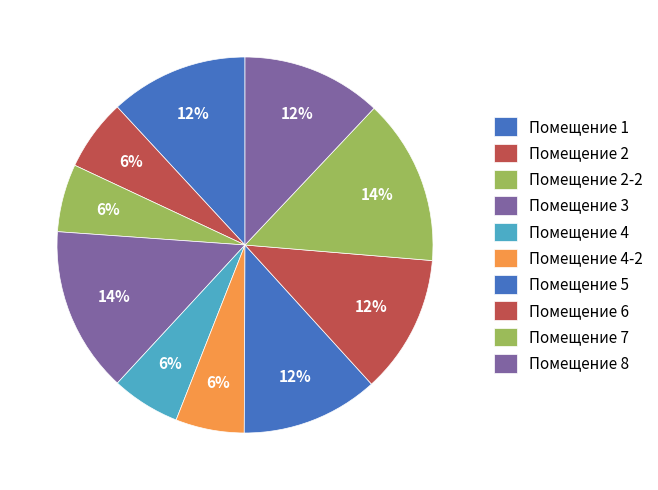

How many segments does this pie chart have?

10